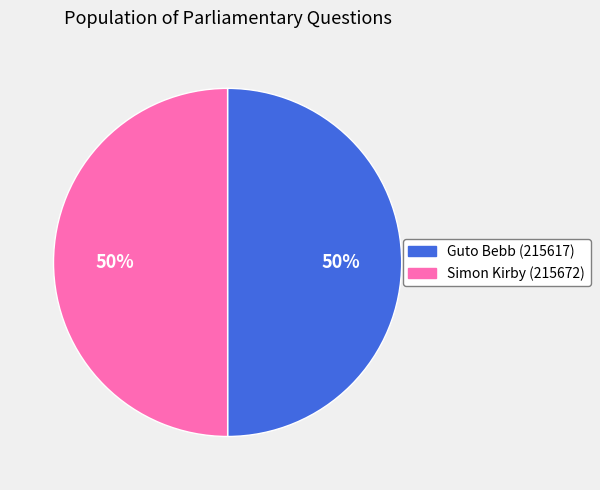

Is the sum of Simon Kirby (215672) and Guto Bebb (215617) greater than half?

Yes